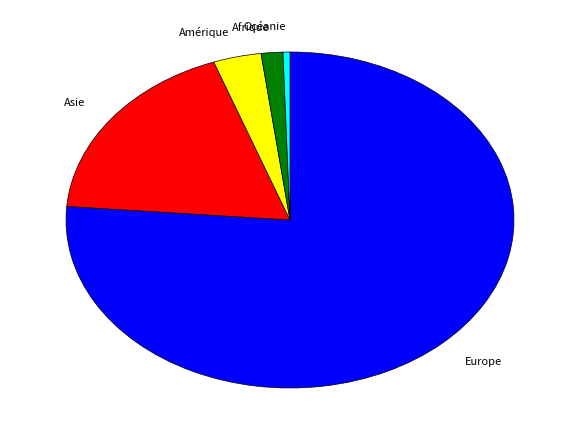

Do Afrique and Amérique together represent more than half of the pie?

No